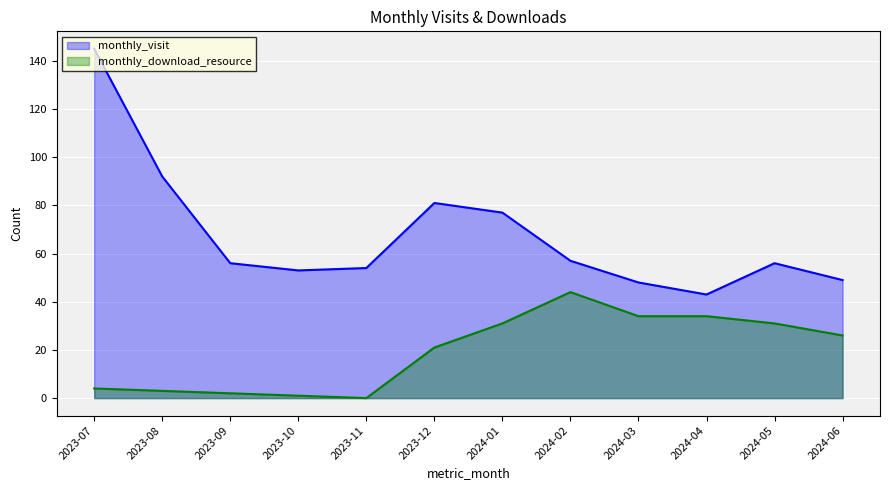

True or false: monthly_download_resource has more than 0 interior local peaks.

True